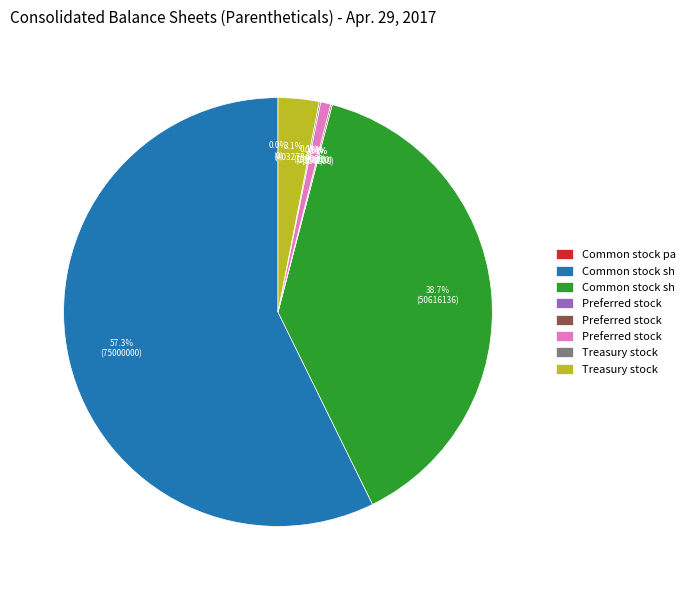

What percentage is NOT represented by Preferred stock shares authorized?

99.2%